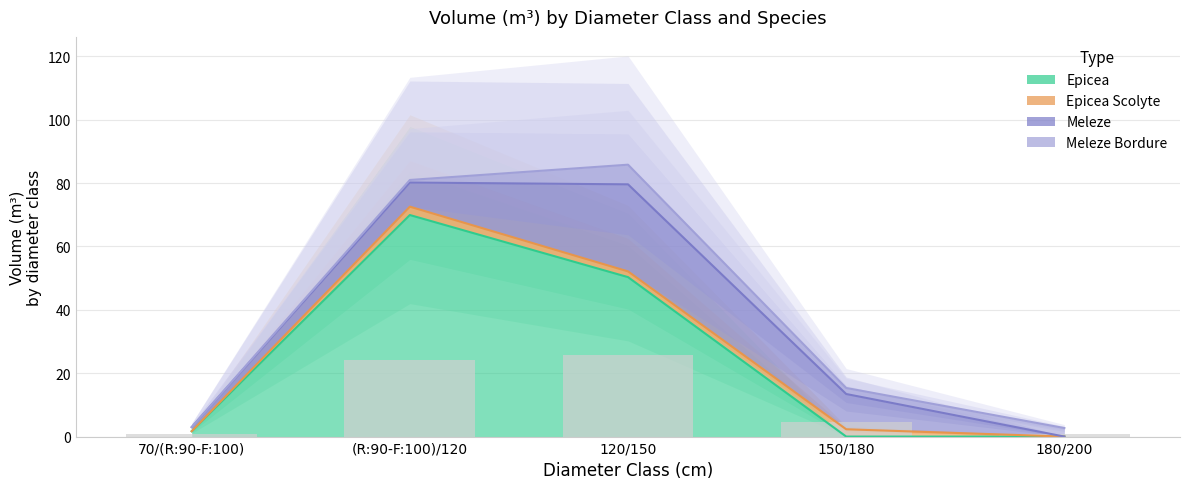

Rank the series at 70/(R:90-F:100) from highest to lowest value.

EPICEA, MELEZE, EPICEA_SCOLYTE, MELEZE_BORDURE